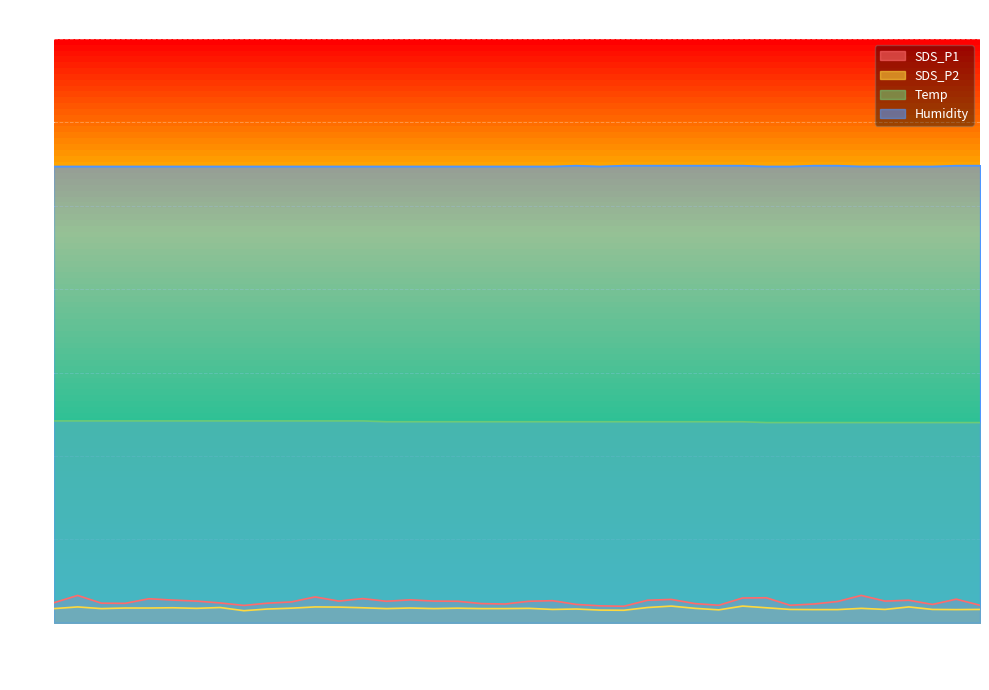

What is the value of the SDS_P2 point at the 26th from the left?

1.8